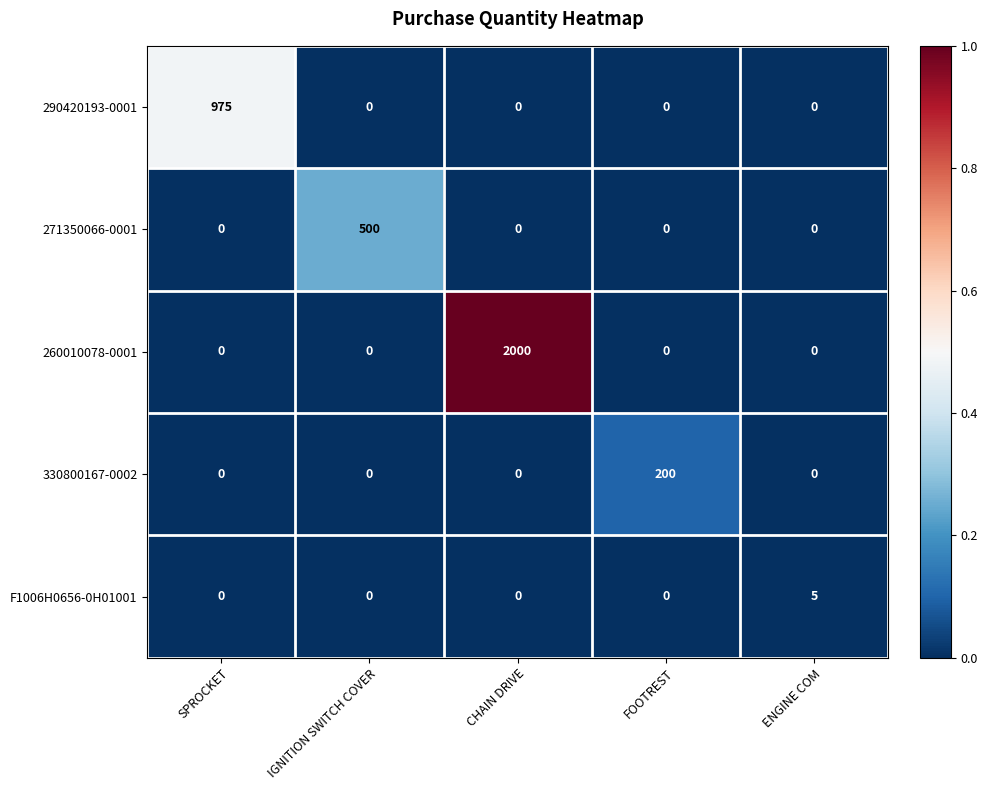

At how many categories does at least one series exceed 0?

5